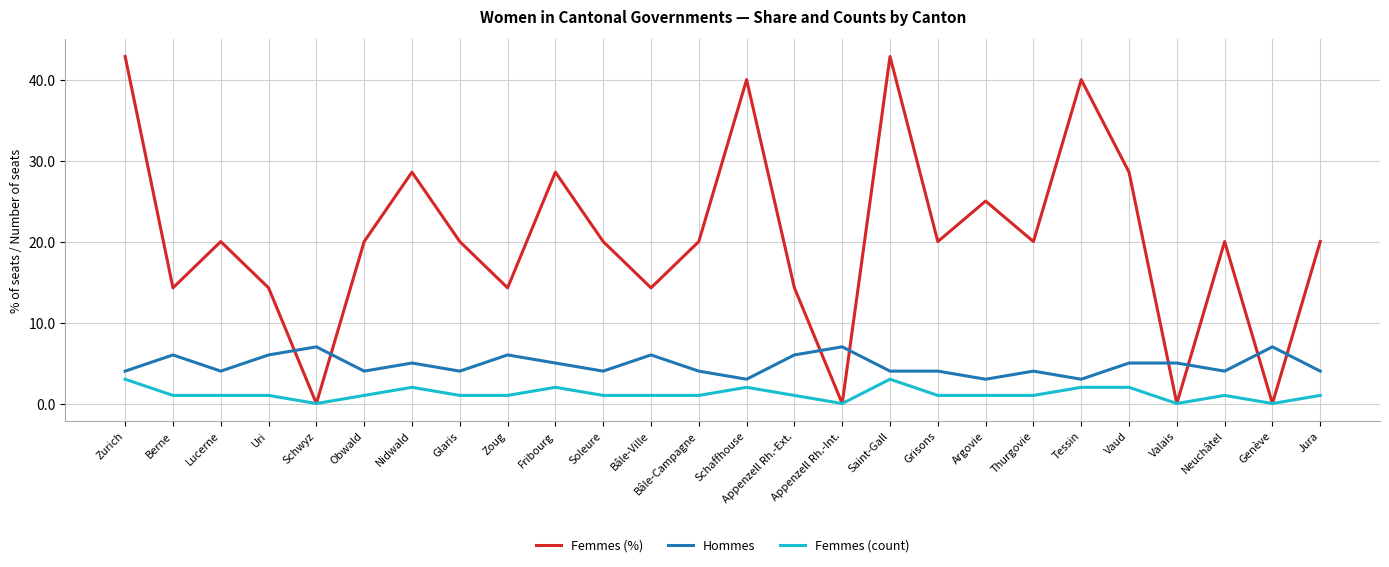

Reading left to right, what are all the values shown in this chart?

Femmes (%): Zurich=42.9	Berne=14.3	Lucerne=20.0	Uri=14.3	Schwyz=0.0	Obwald=20.0	Nidwald=28.6	Glaris=20.0	Zoug=14.3	Fribourg=28.6	Soleure=20.0	Bâle-Ville=14.3	Bâle-Campagne=20.0	Schaffhouse=40.0	Appenzell Rh.-Ext.=14.3	Appenzell Rh.-Int.=0.0	Saint-Gall=42.9	Grisons=20.0	Argovie=25.0	Thurgovie=20.0	Tessin=40.0	Vaud=28.6	Valais=0.0	Neuchâtel=20.0	Genève=0.0	Jura=20.0
Hommes: Zurich=4.0	Berne=6.0	Lucerne=4.0	Uri=6.0	Schwyz=7.0	Obwald=4.0	Nidwald=5.0	Glaris=4.0	Zoug=6.0	Fribourg=5.0	Soleure=4.0	Bâle-Ville=6.0	Bâle-Campagne=4.0	Schaffhouse=3.0	Appenzell Rh.-Ext.=6.0	Appenzell Rh.-Int.=7.0	Saint-Gall=4.0	Grisons=4.0	Argovie=3.0	Thurgovie=4.0	Tessin=3.0	Vaud=5.0	Valais=5.0	Neuchâtel=4.0	Genève=7.0	Jura=4.0
Femmes (count): Zurich=3.0	Berne=1.0	Lucerne=1.0	Uri=1.0	Schwyz=0.0	Obwald=1.0	Nidwald=2.0	Glaris=1.0	Zoug=1.0	Fribourg=2.0	Soleure=1.0	Bâle-Ville=1.0	Bâle-Campagne=1.0	Schaffhouse=2.0	Appenzell Rh.-Ext.=1.0	Appenzell Rh.-Int.=0.0	Saint-Gall=3.0	Grisons=1.0	Argovie=1.0	Thurgovie=1.0	Tessin=2.0	Vaud=2.0	Valais=0.0	Neuchâtel=1.0	Genève=0.0	Jura=1.0